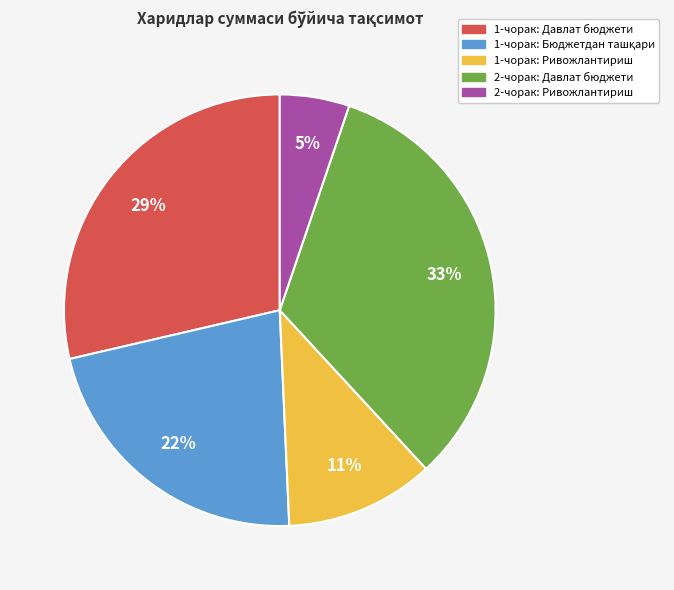

To the nearest percent, what is the difference between the largest and smallest slice percentages?

28%